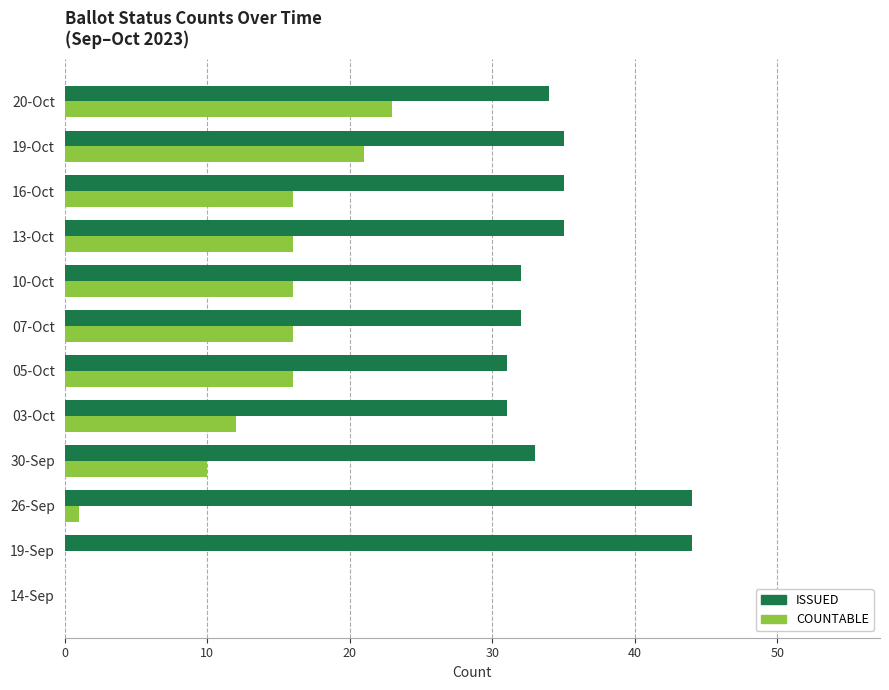

Is the value of ISSUED at 07-Oct greater than the value of COUNTABLE at 10-Oct?

Yes